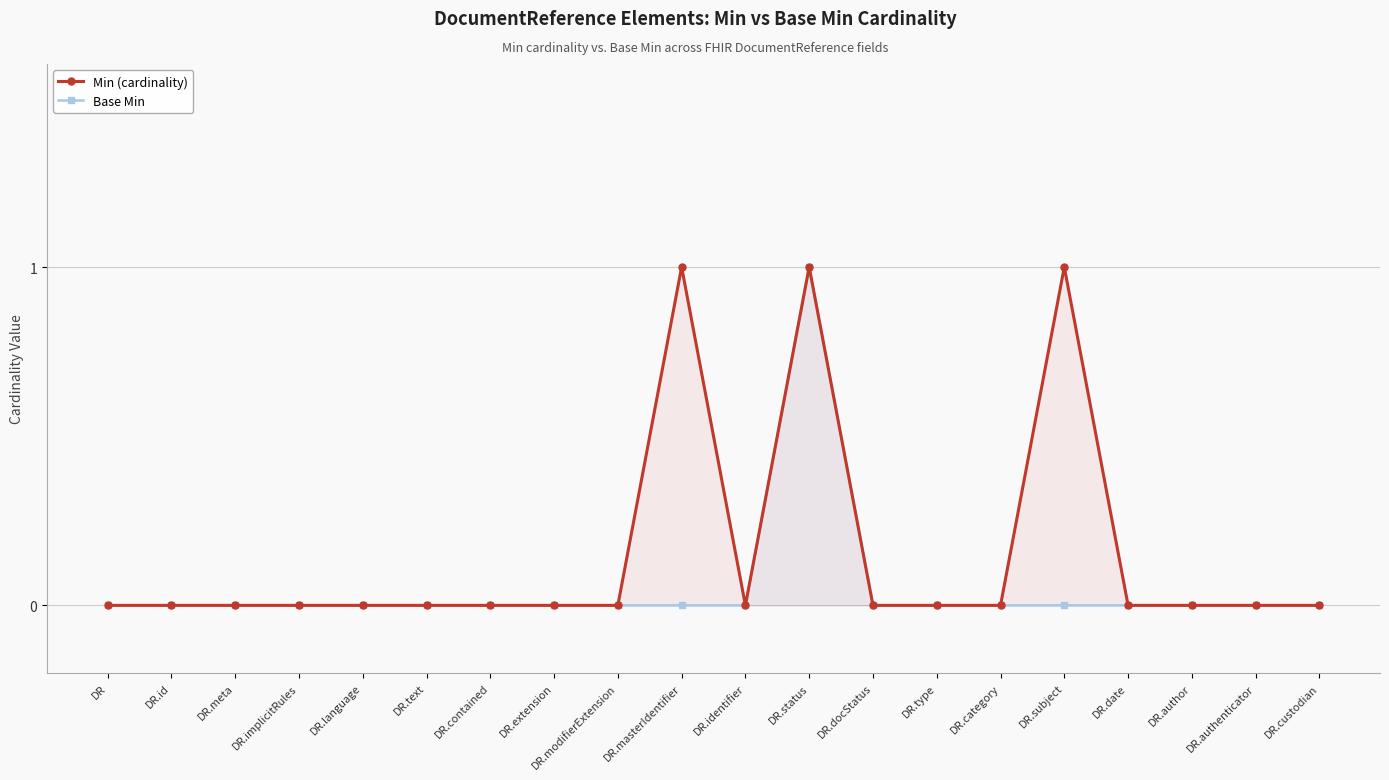

What are all the series names shown in the legend?

Min (cardinality), Base Min